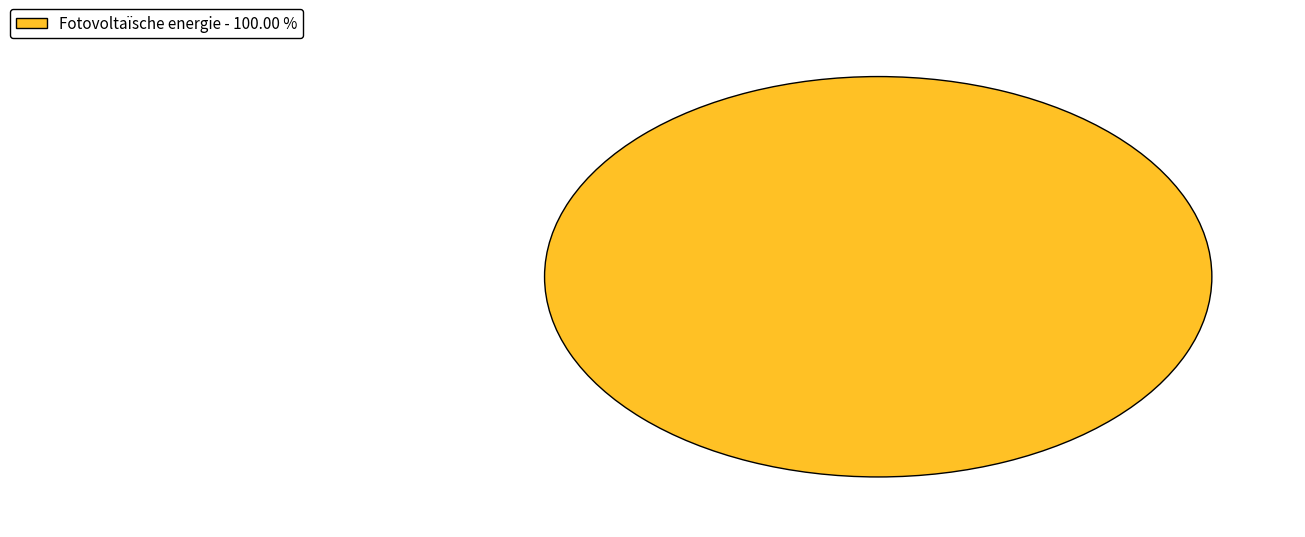

Does any single category account for the majority?

Yes